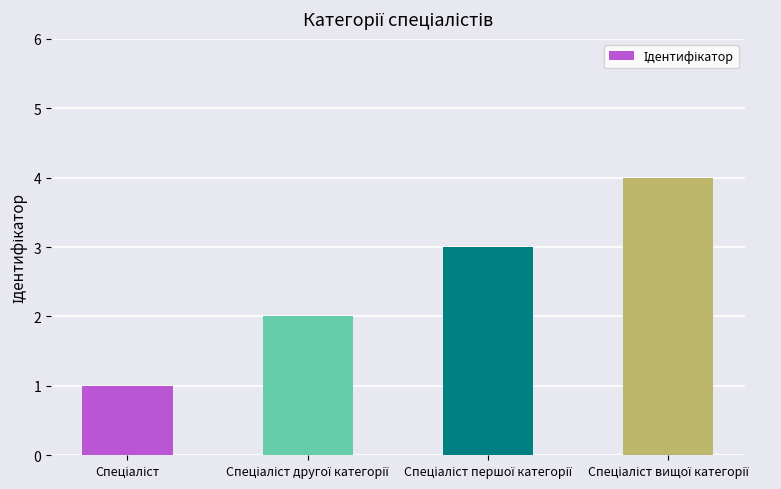

What is the sum of all values?

10